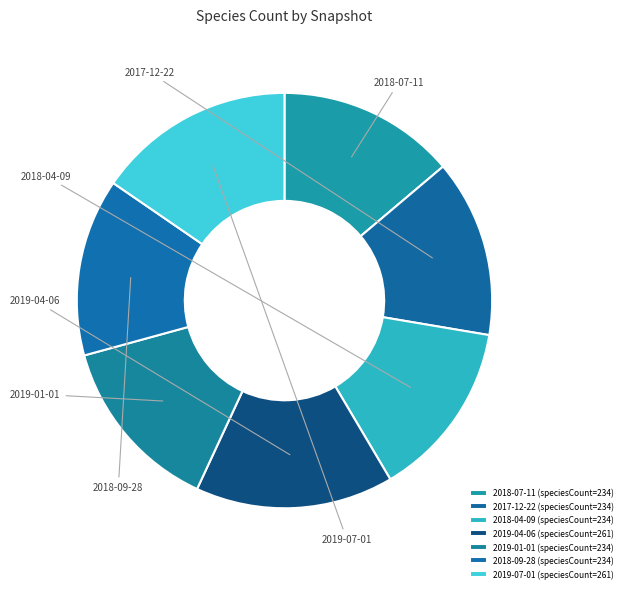

How many slices are in this pie chart?

7